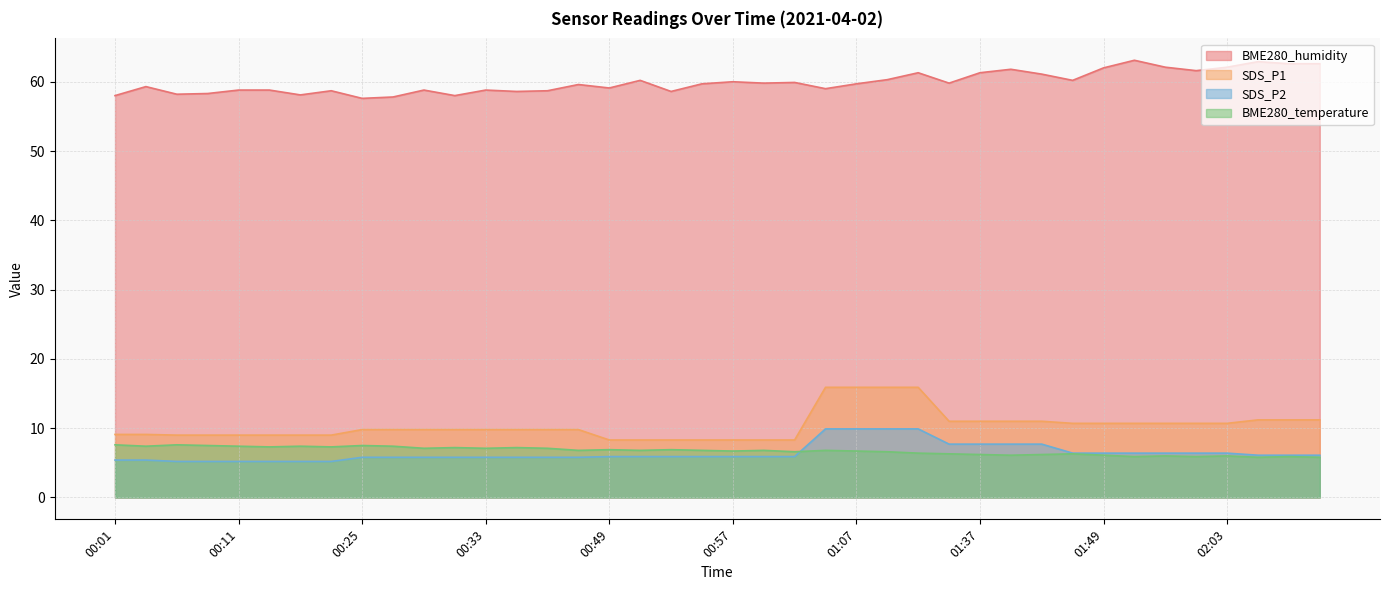

Is it true that BME280_temperature equals 1.9 at 01:07?

False